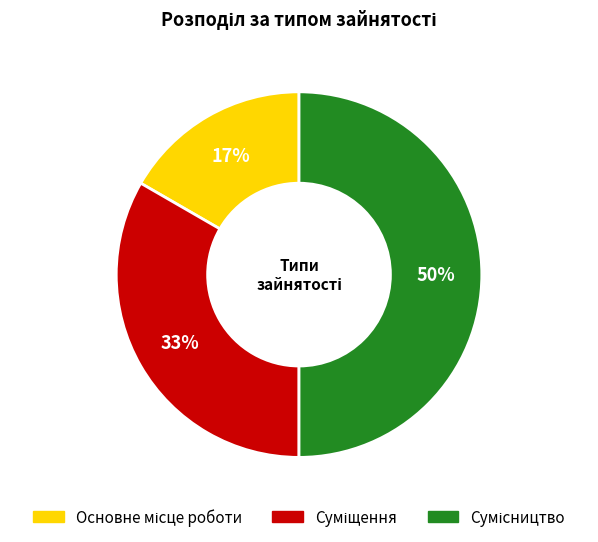

Count the number of slices in the pie.

3